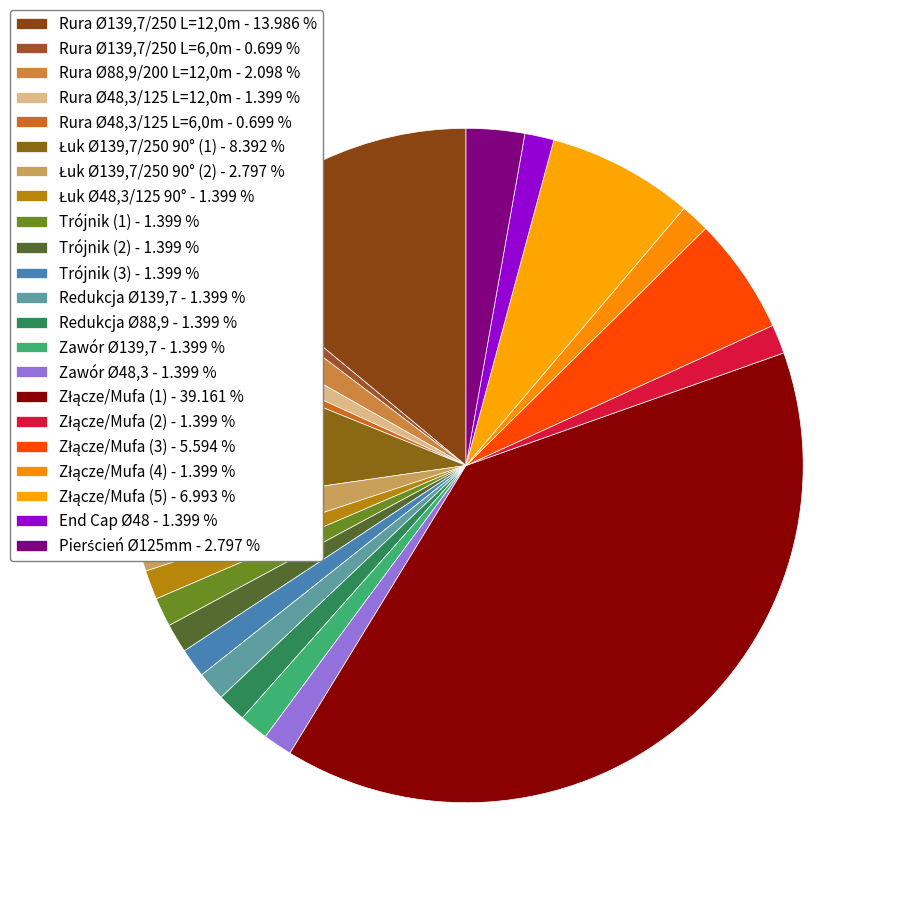

To the nearest percent, what is the difference between the Złącze/Mufa (5) and Złącze/Mufa (3) slice percentages?

1%